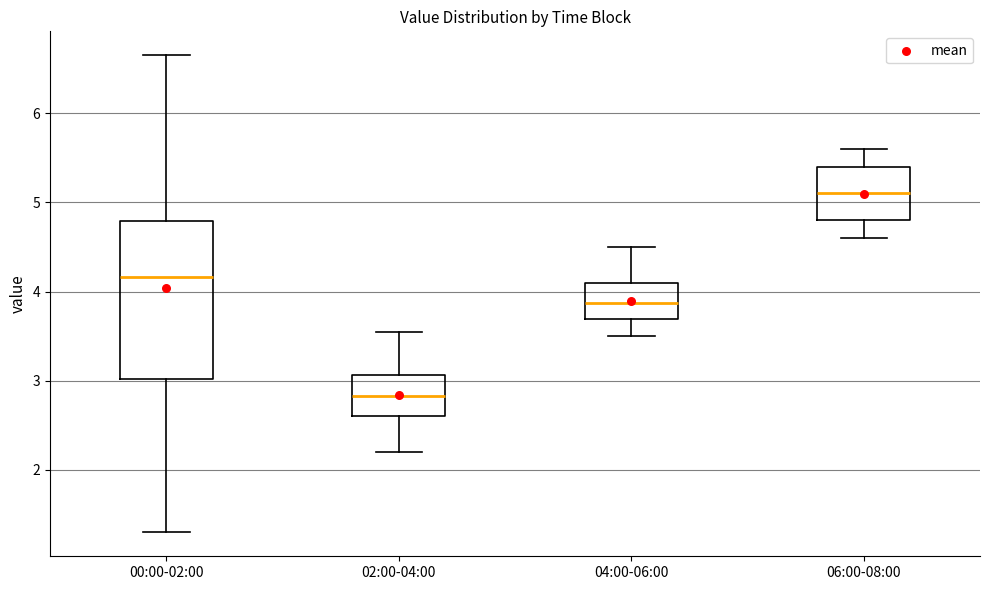

Reading left to right, read every box against the y-axis: the position of its median line, the range the box covers, and the ends of its whiskers. The values are not printed on the chart, so give them approximately, as read against the axis.

00:00-02:00: median 4.2, box 3.0 to 4.8, whiskers 1.3 to 6.7
02:00-04:00: median 2.8, box 2.6 to 3.1, whiskers 2.2 to 3.6
04:00-06:00: median 3.9, box 3.7 to 4.1, whiskers 3.5 to 4.5
06:00-08:00: median 5.1, box 4.8 to 5.4, whiskers 4.6 to 5.6